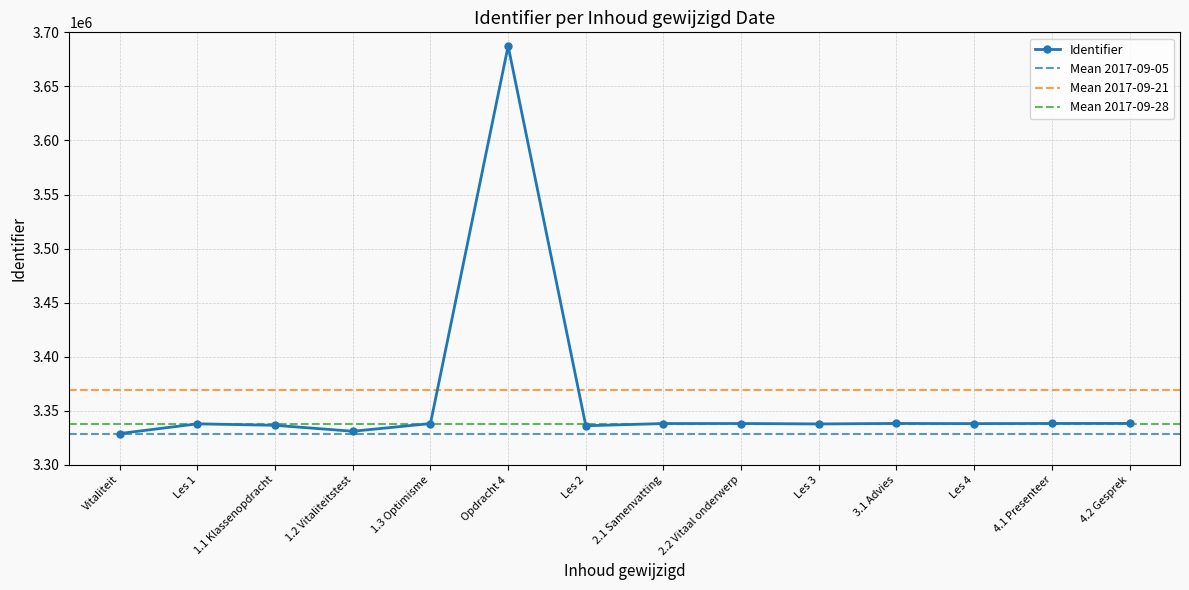

True or false: Identifier has more than 0 points higher than both neighbors.

True